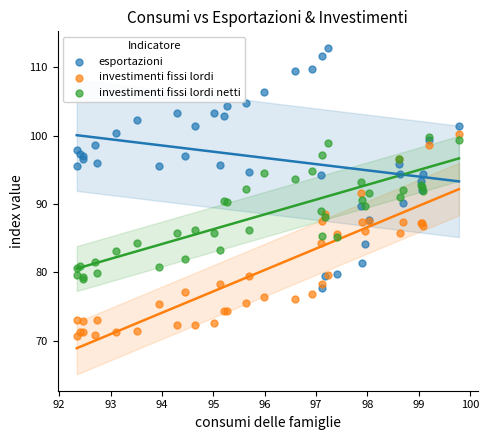

Which series contains the lowest Y value?

investimenti fissi lordi